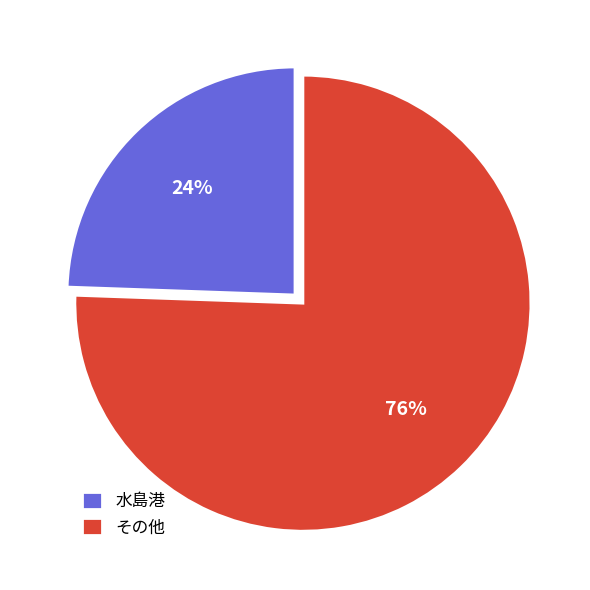

To the nearest percent, what portion does その他 represent?

76%